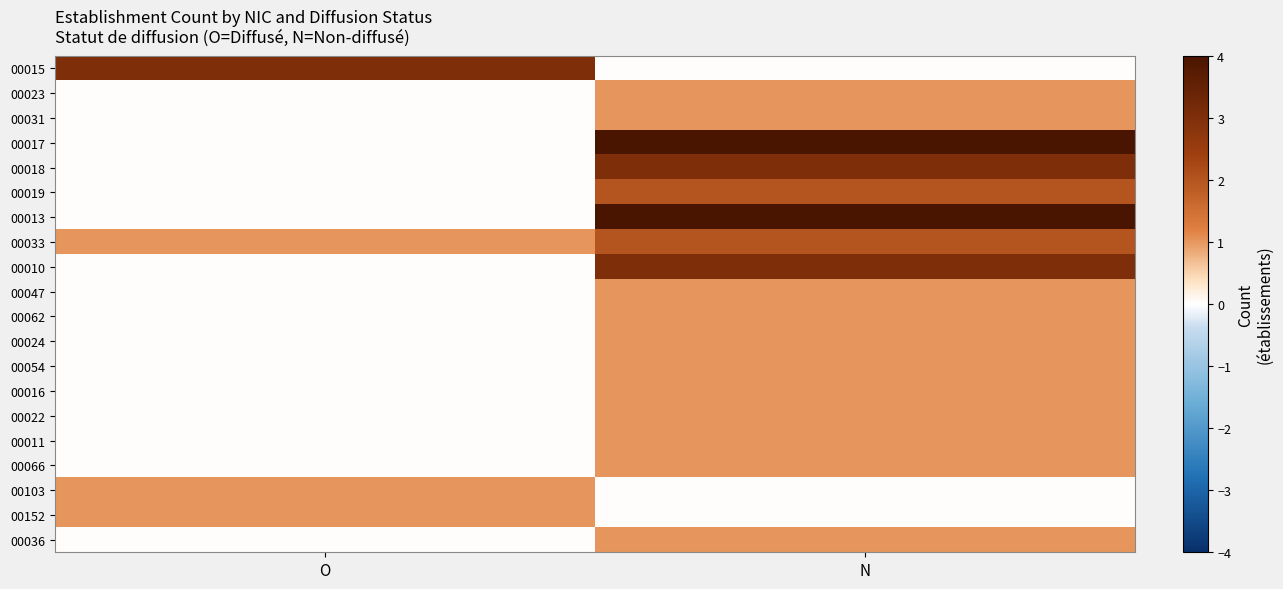

Reading right to left, transcribe all the data shown in this chart.

00015: N=0	O=3
00023: N=1	O=0
00031: N=1	O=0
00017: N=7	O=0
00018: N=3	O=0
00019: N=2	O=0
00013: N=4	O=0
00033: N=2	O=1
00010: N=3	O=0
00047: N=1	O=0
00062: N=1	O=0
00024: N=1	O=0
00054: N=1	O=0
00016: N=1	O=0
00022: N=1	O=0
00011: N=1	O=0
00066: N=1	O=0
00103: N=0	O=1
00152: N=0	O=1
00036: N=1	O=0